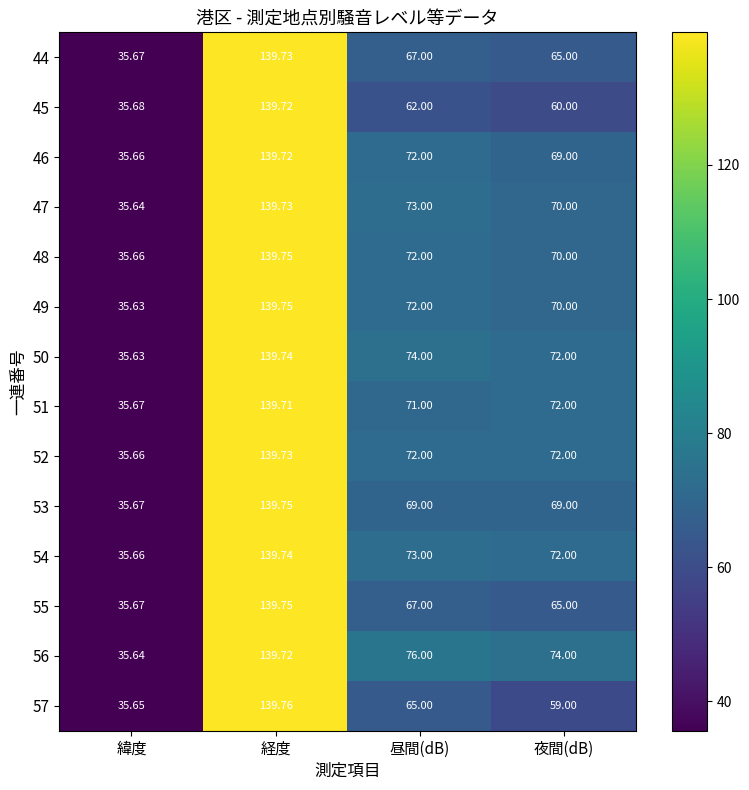

What is the greatest value displayed?

139.8